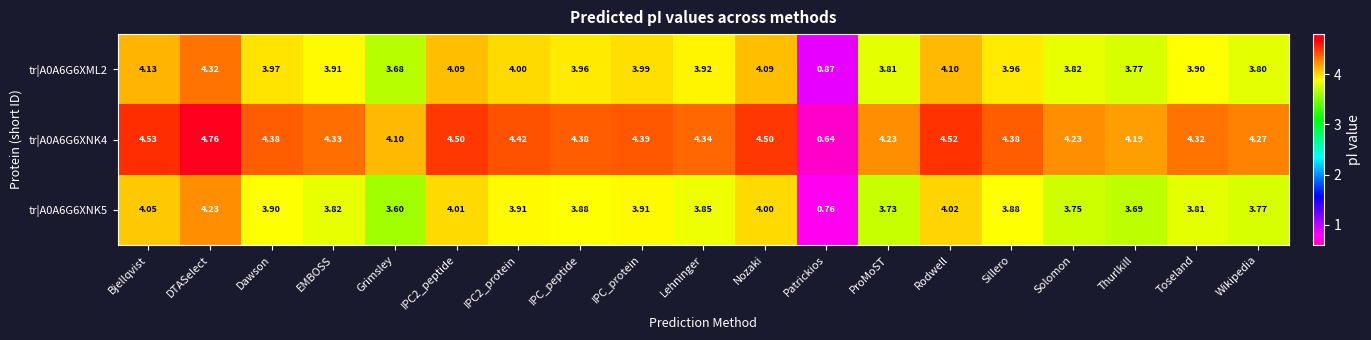

Is the value of tr|A0A6G6XNK5 at Lehninger greater than the value of tr|A0A6G6XNK4 at Solomon?

No